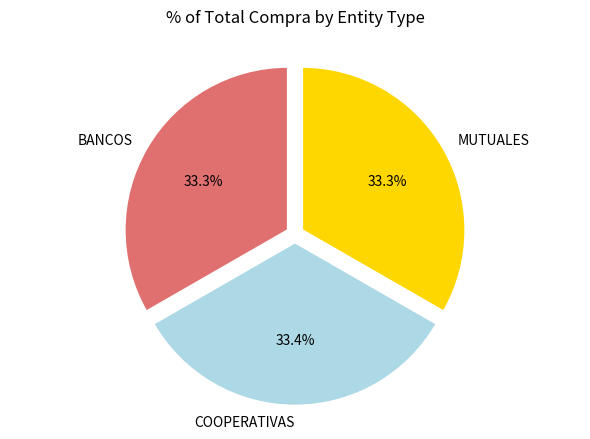

Is there a majority slice in this chart?

No